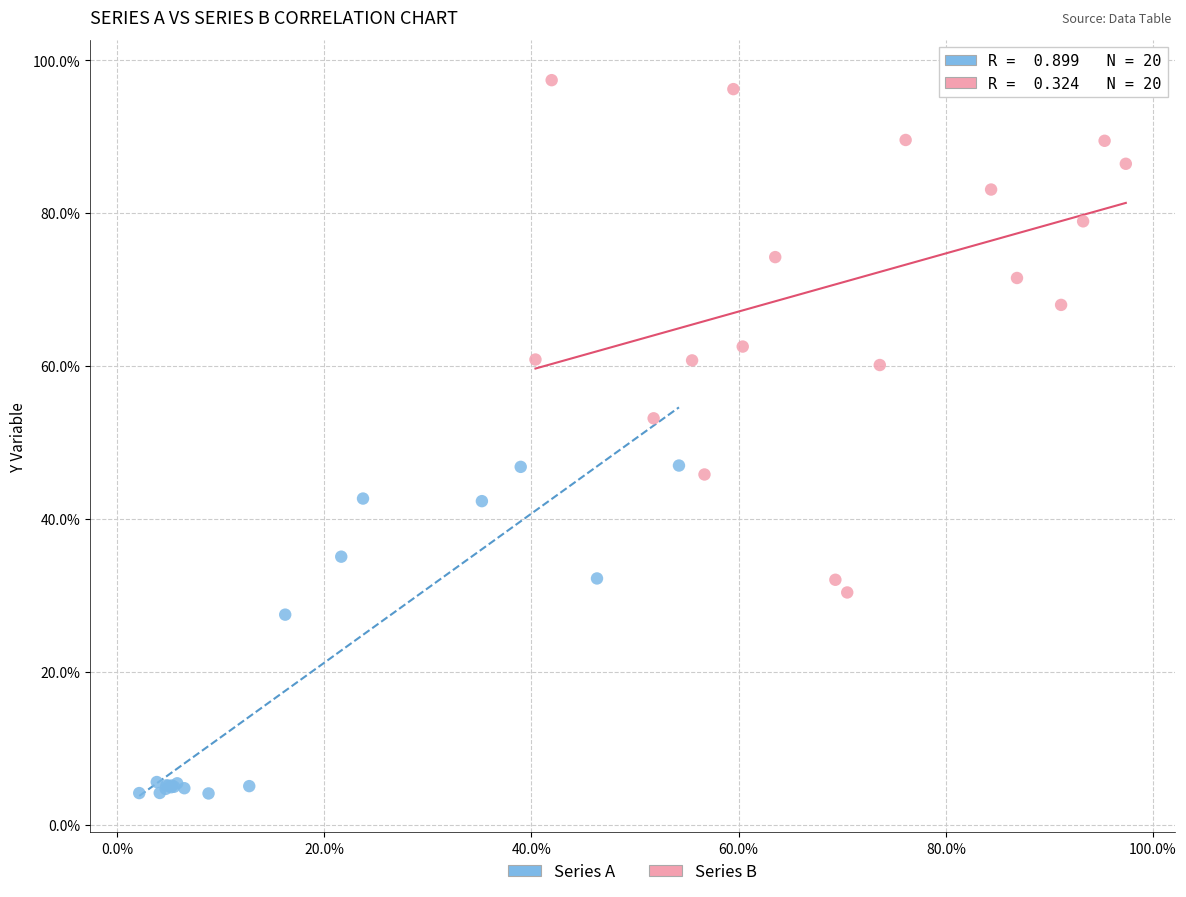

Which series reaches the maximum Y coordinate?

Series B